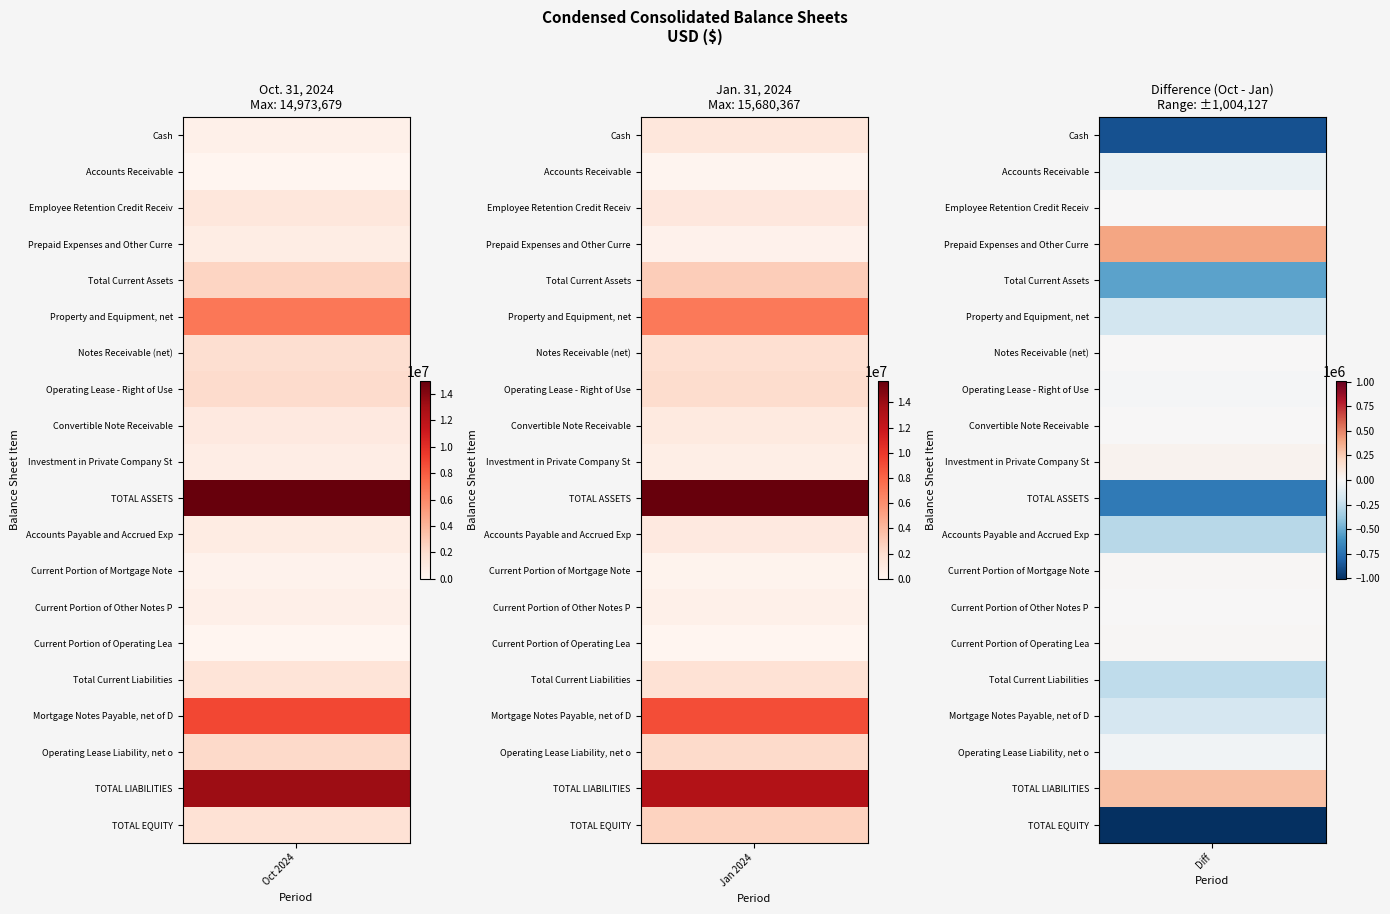

Which category has the lowest value in the Jan. 31, 2024 series?

Current Portion of Operating Lease Liability